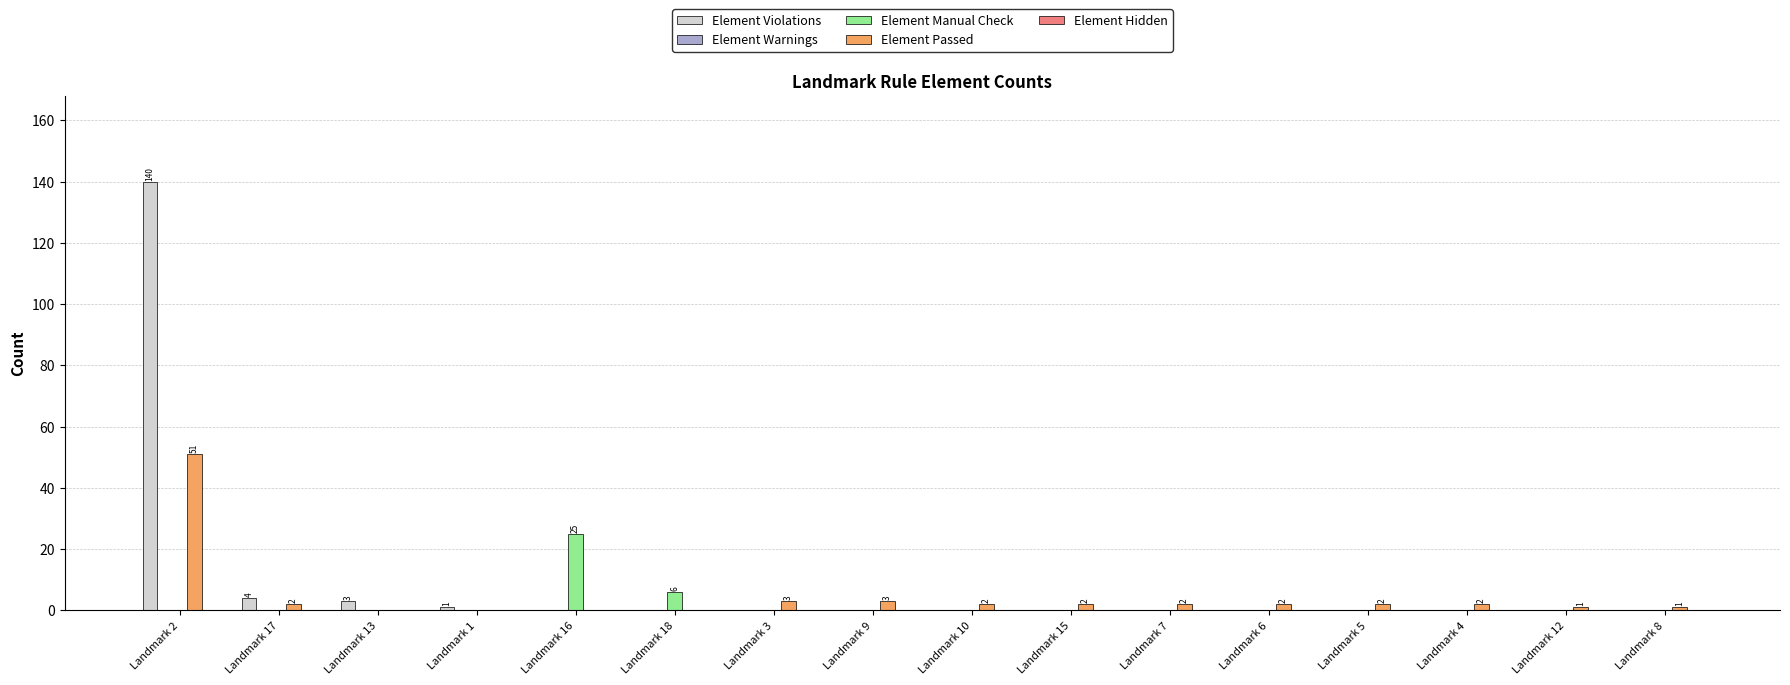

How many series are shown in this chart?

3